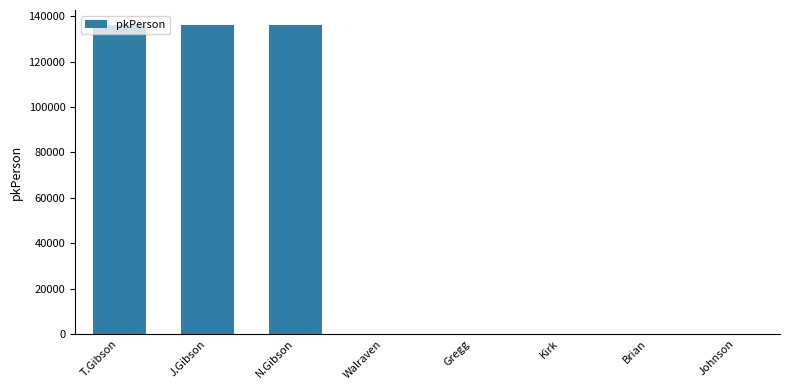

What is the maximum value shown in the chart?

136036